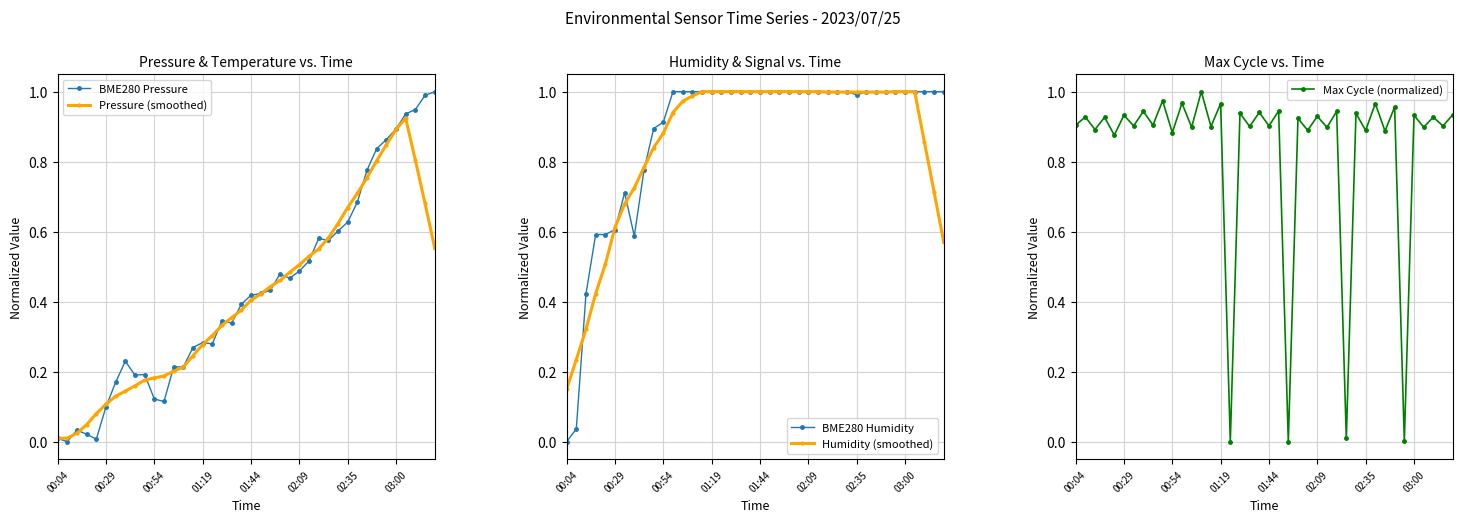

How many interior local valleys does the Max Cycle (normalized) series have?

19